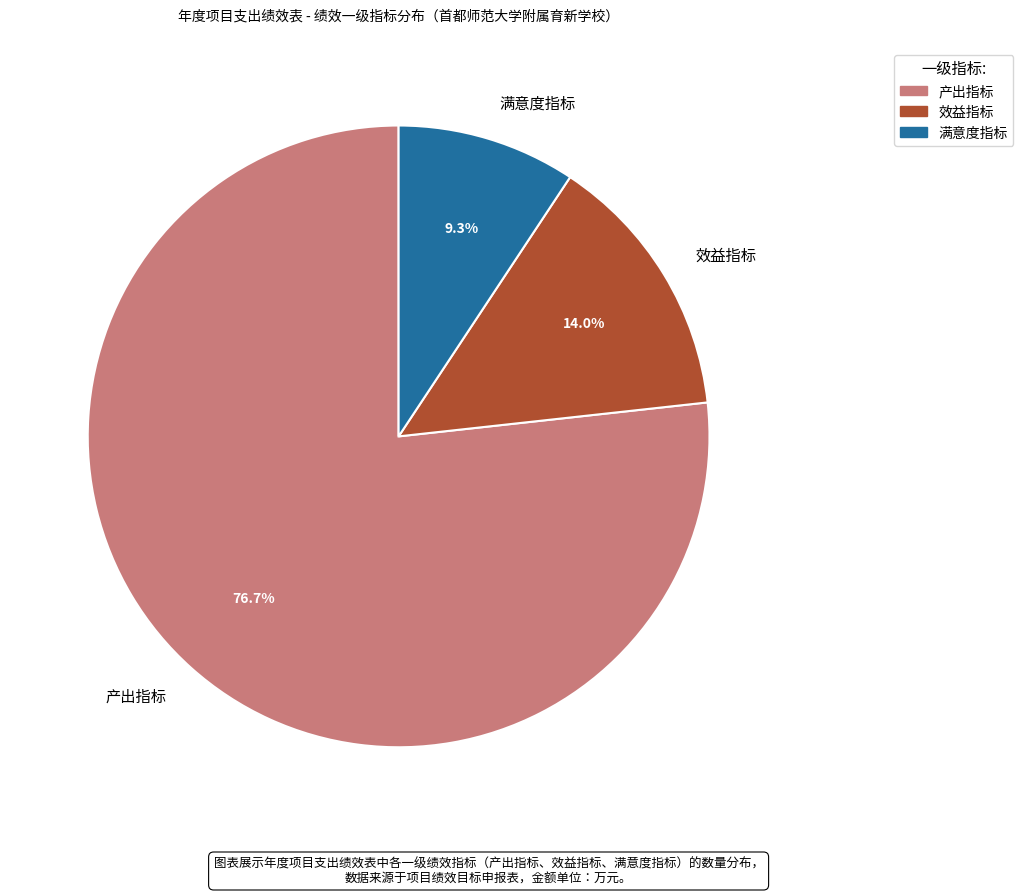

Between 满意度指标 and 产出指标, which is larger?

产出指标